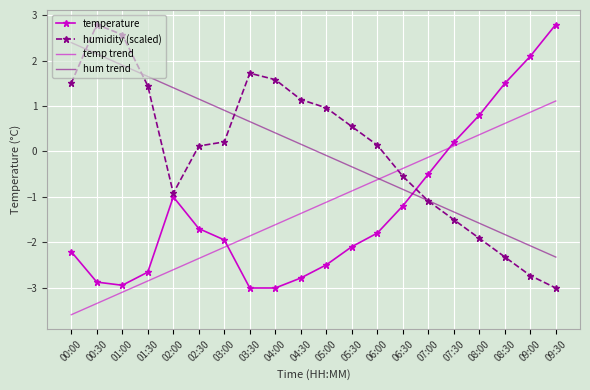

Where is the first local maximum for temperature?

02:00